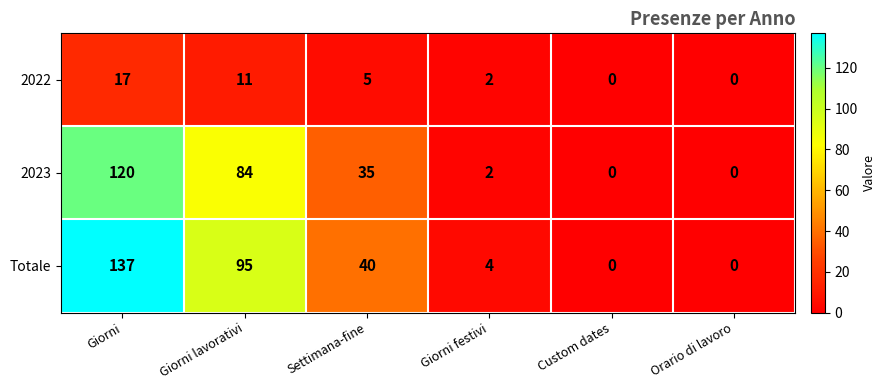

Rank the series by their maximum value, from lowest to highest.

2022, 2023, Totale